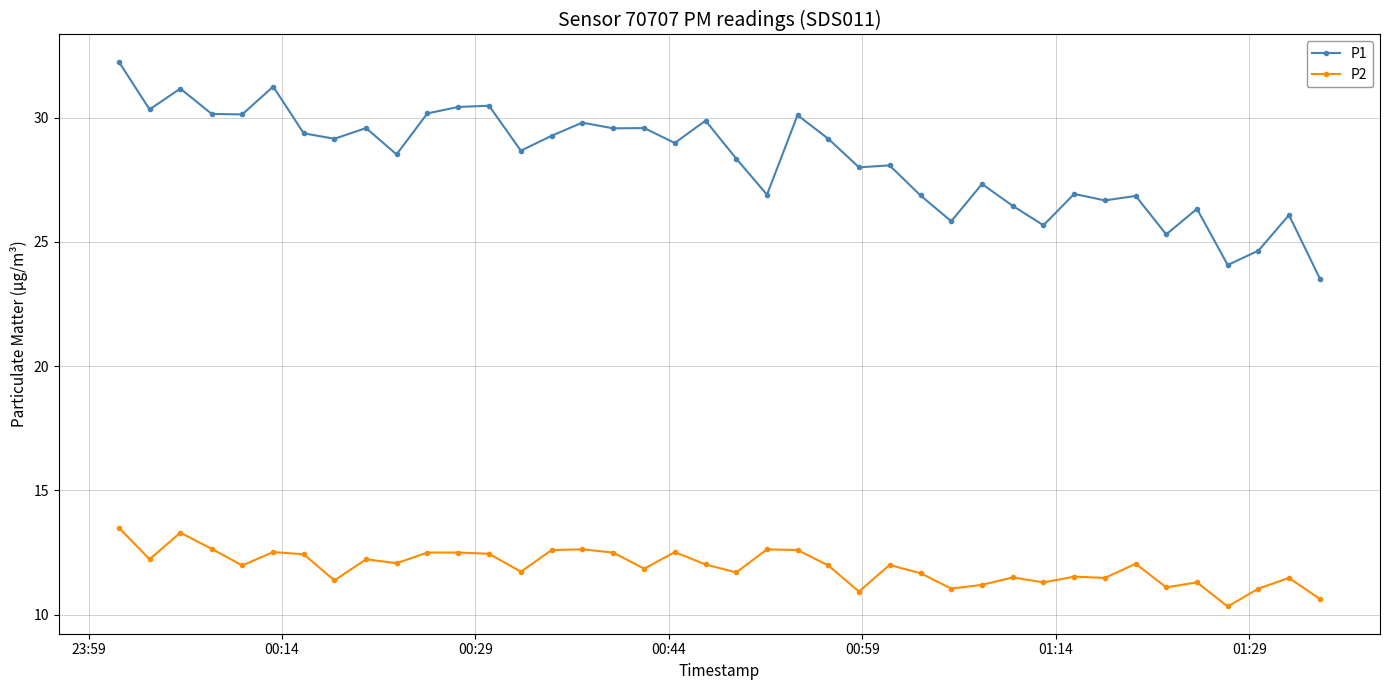

What is the average value of the P1 series?

28.3